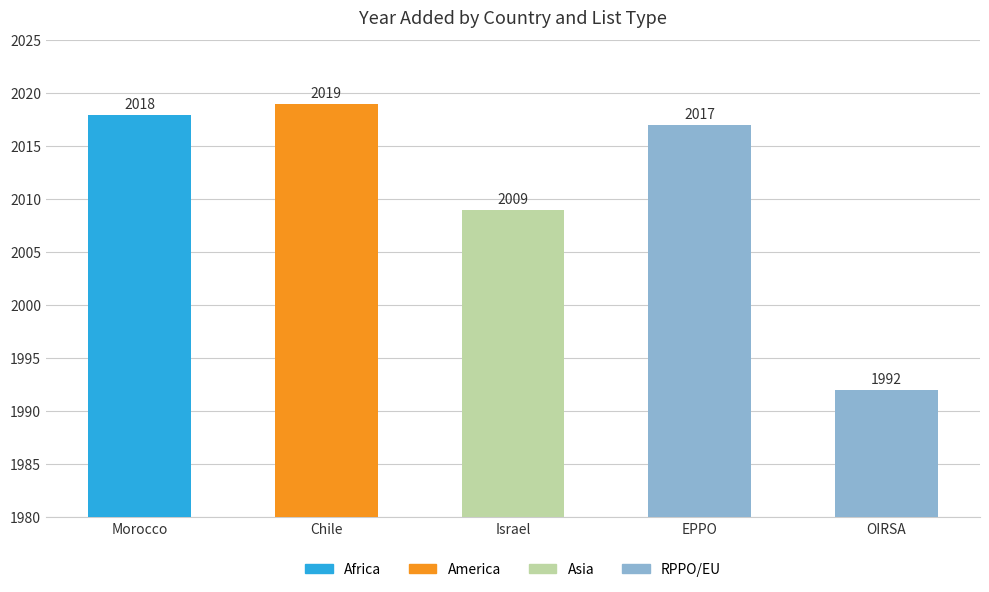

The value at Chile is 2019. True or false?

True